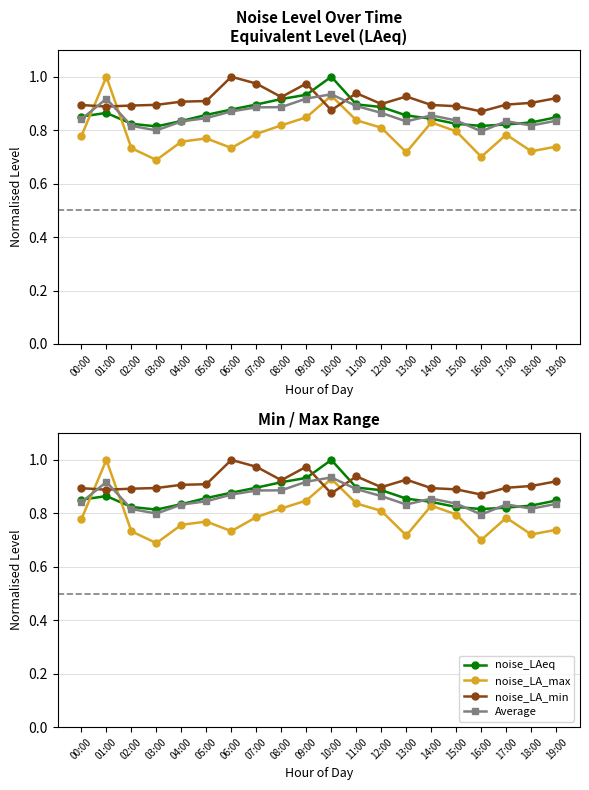

Rank the series by their maximum value, from lowest to highest.

Average, noise_LAeq, noise_LA_max, noise_LA_min